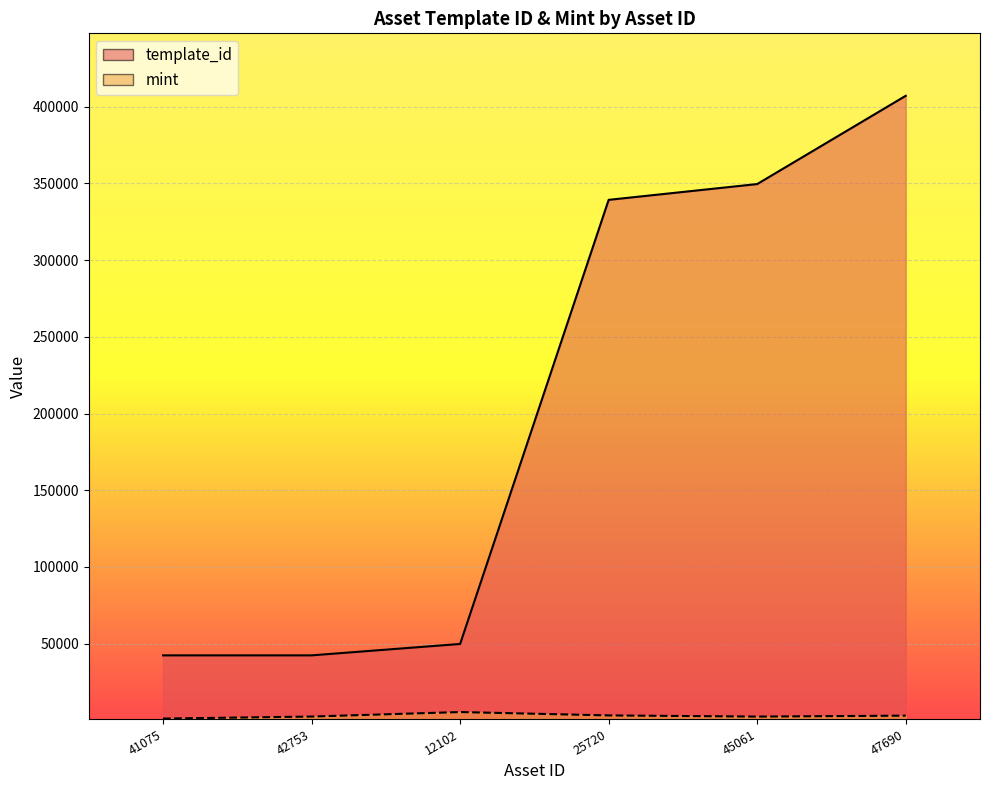

How many values in the mint series exceed 3140?

2